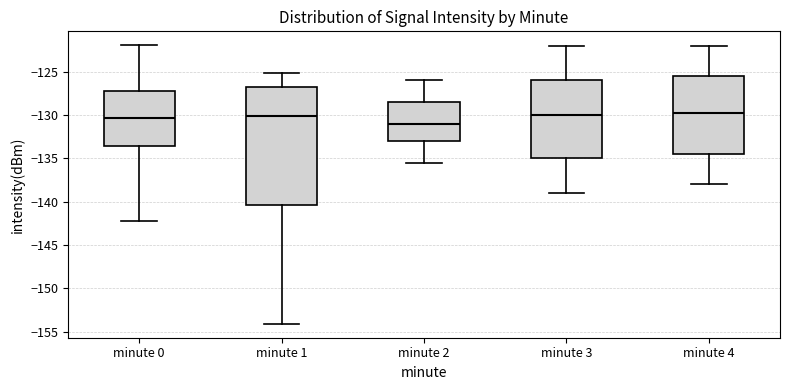

Reading left to right, read every box against the y-axis: the position of its median line, the range the box covers, and the ends of its whiskers. The values are not printed on the chart, so give them approximately, as read against the axis.

minute 0: median -130.5, box -133.5 to -127.0, whiskers -142.5 to -122.0
minute 1: median -130.0, box -140.5 to -127.0, whiskers -154.0 to -125.0
minute 2: median -131.0, box -133.0 to -128.5, whiskers -135.5 to -126.0
minute 3: median -130.0, box -135.0 to -126.0, whiskers -139.0 to -122.0
minute 4: median -129.5, box -134.5 to -125.5, whiskers -138.0 to -122.0